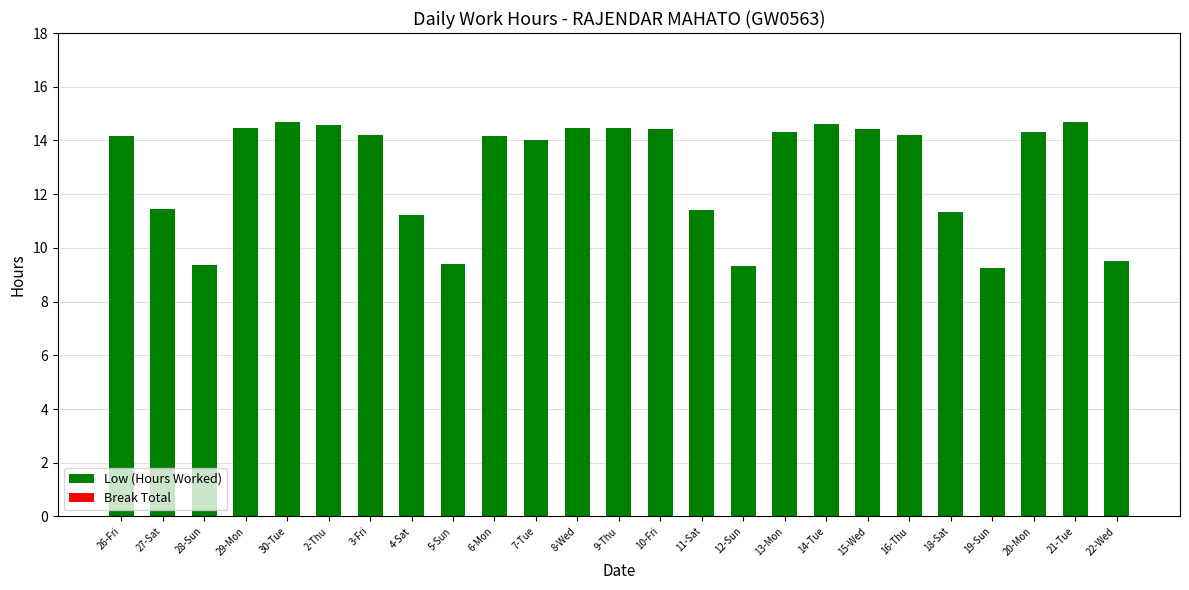

Are the bars horizontal?

No